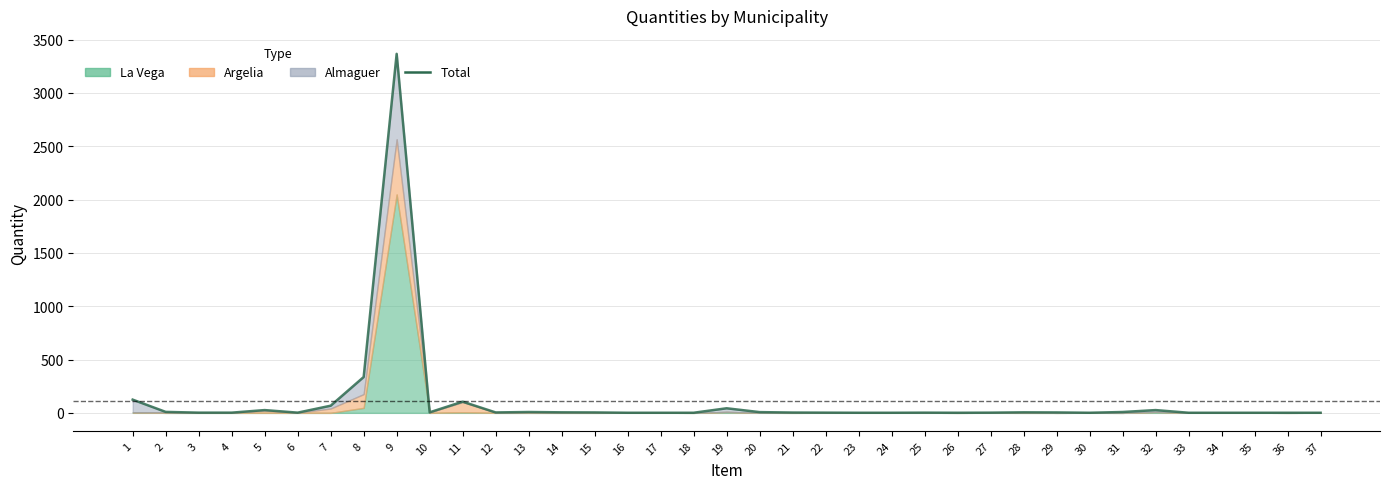

Approximately how many times larger is the value at 16 compared to 28?

0.2